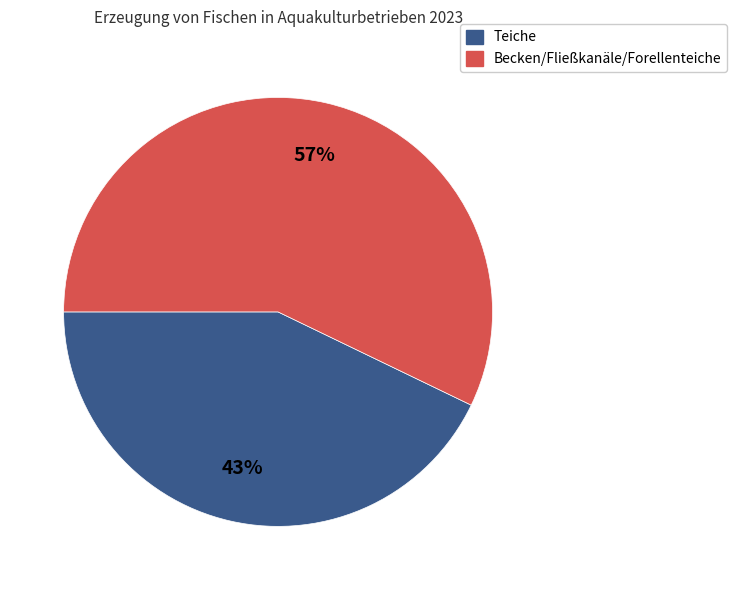

Which has a higher value, Teiche or Becken/Fließkanäle/Forellenteiche?

Becken/Fließkanäle/Forellenteiche